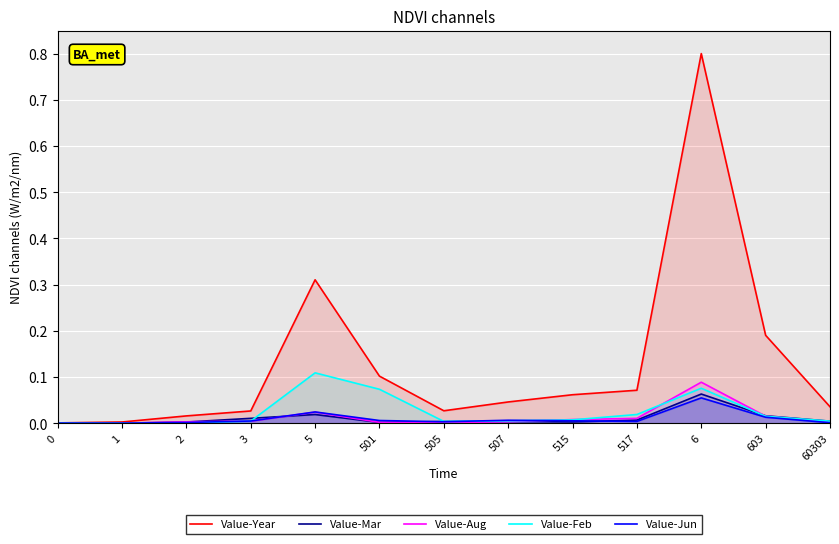

At how many categories does at least one series exceed 0?

13